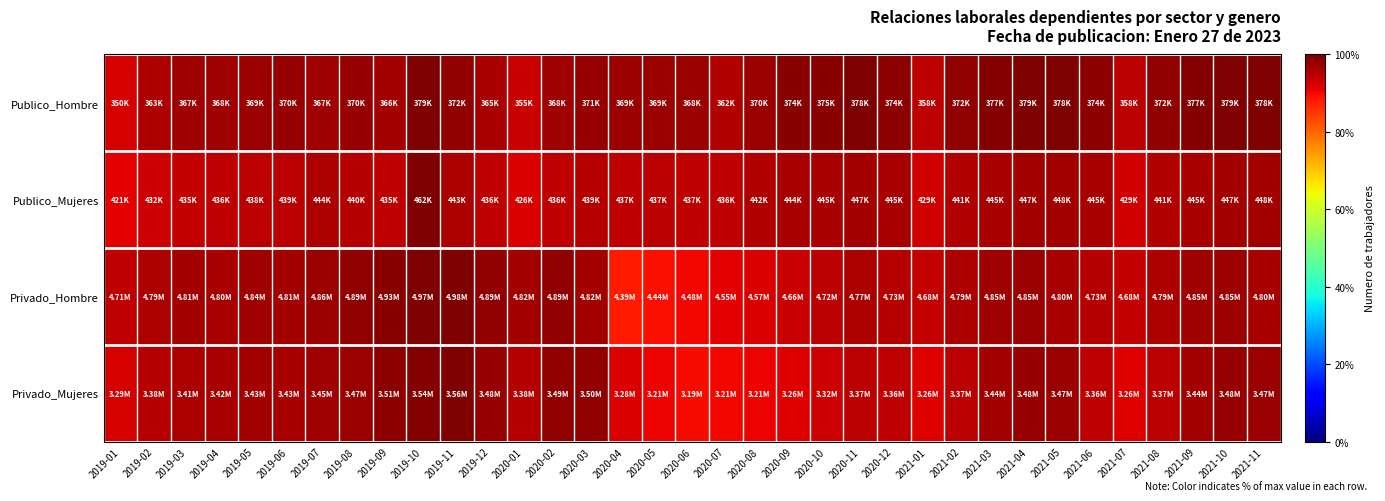

Reading left to right, what are all the values shown in this chart?

Publico_Hombre: 2019-01=92.4	2019-02=96.0	2019-03=96.9	2019-04=97.1	2019-05=97.5	2019-06=97.8	2019-07=96.9	2019-08=97.7	2019-09=96.7	2019-10=100.0	2019-11=98.3	2019-12=96.5	2020-01=93.7	2020-02=97.2	2020-03=98.0	2020-04=97.4	2020-05=97.5	2020-06=97.3	2020-07=95.7	2020-08=97.6	2020-09=98.9	2020-10=99.1	2020-11=99.8	2020-12=98.8	2021-01=94.6	2021-02=98.2	2021-03=99.5	2021-04=100.0	2021-05=99.9	2021-06=98.8	2021-07=94.6	2021-08=98.2	2021-09=99.5	2021-10=100.0	2021-11=99.9
Publico_Mujeres: 2019-01=91.1	2019-02=93.3	2019-03=94.0	2019-04=94.2	2019-05=94.6	2019-06=94.9	2019-07=96.1	2019-08=95.0	2019-09=94.2	2019-10=100.0	2019-11=95.8	2019-12=94.3	2020-01=92.0	2020-02=94.3	2020-03=94.9	2020-04=94.4	2020-05=94.6	2020-06=94.4	2020-07=94.2	2020-08=95.5	2020-09=96.1	2020-10=96.2	2020-11=96.7	2020-12=96.2	2021-01=92.8	2021-02=95.4	2021-03=96.3	2021-04=96.7	2021-05=96.8	2021-06=96.2	2021-07=92.8	2021-08=95.4	2021-09=96.3	2021-10=96.7	2021-11=96.8
Privado_Hombre: 2019-01=94.4	2019-02=96.1	2019-03=96.6	2019-04=96.3	2019-05=97.1	2019-06=96.6	2019-07=97.5	2019-08=98.1	2019-09=98.9	2019-10=99.7	2019-11=100.0	2019-12=98.2	2020-01=96.8	2020-02=98.2	2020-03=96.8	2020-04=88.2	2020-05=89.2	2020-06=89.9	2020-07=91.3	2020-08=91.8	2020-09=93.5	2020-10=94.8	2020-11=95.8	2020-12=95.0	2021-01=94.0	2021-02=96.0	2021-03=97.3	2021-04=97.4	2021-05=96.4	2021-06=95.0	2021-07=94.0	2021-08=96.0	2021-09=97.3	2021-10=97.4	2021-11=96.4
Privado_Mujeres: 2019-01=92.4	2019-02=95.1	2019-03=95.8	2019-04=96.1	2019-05=96.5	2019-06=96.4	2019-07=97.0	2019-08=97.6	2019-09=98.6	2019-10=99.5	2019-11=100.0	2019-12=97.9	2020-01=95.1	2020-02=98.2	2020-03=98.3	2020-04=92.2	2020-05=90.4	2020-06=89.7	2020-07=90.1	2020-08=90.3	2020-09=91.7	2020-10=93.2	2020-11=94.7	2020-12=94.5	2021-01=91.5	2021-02=94.6	2021-03=96.7	2021-04=97.7	2021-05=97.6	2021-06=94.5	2021-07=91.5	2021-08=94.6	2021-09=96.7	2021-10=97.7	2021-11=97.6